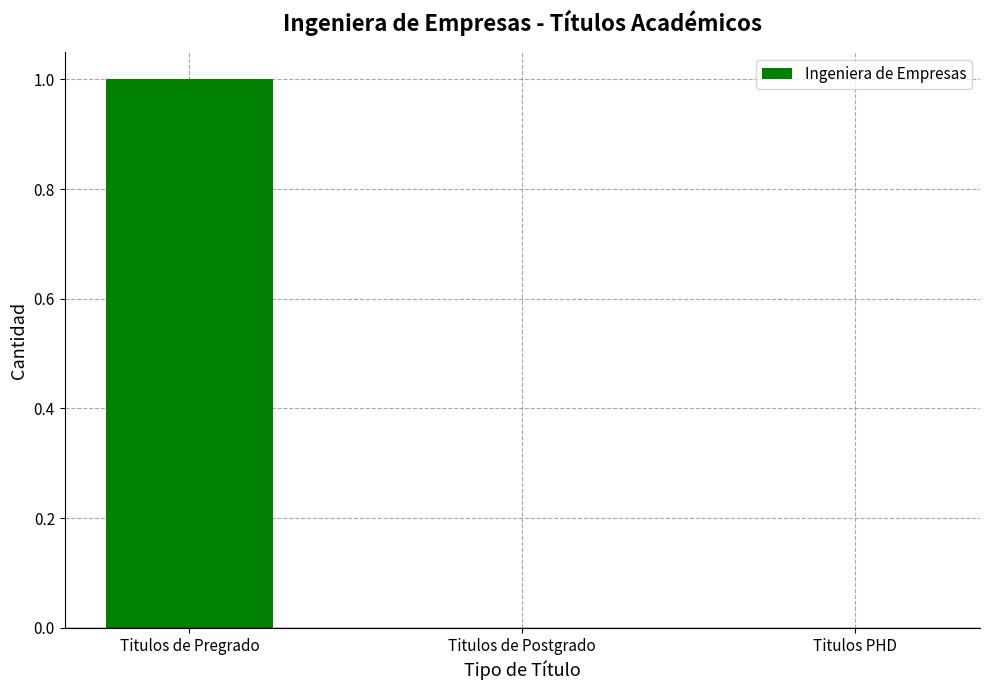

The chart shows a value of 0 at Titulos de Postgrado. True or false?

True